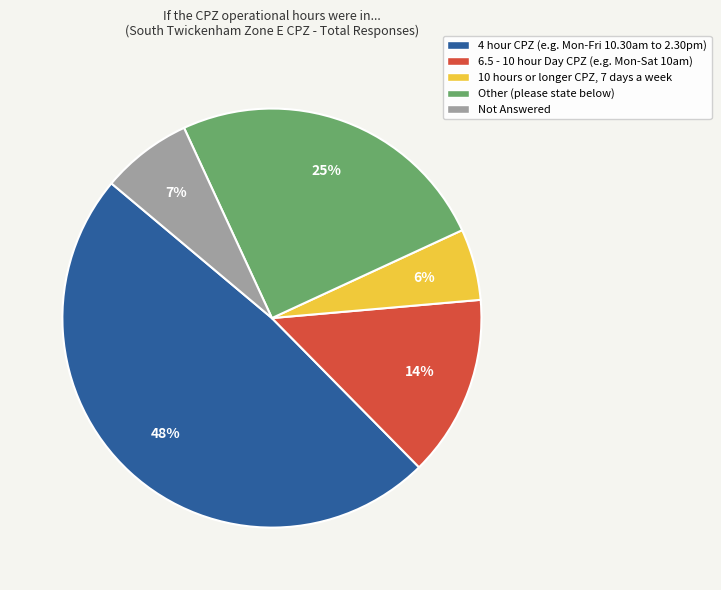

Which has a higher value, Not Answered or 4 hour CPZ (e.g. Mon-Fri 10.30am to 2.30pm)?

4 hour CPZ (e.g. Mon-Fri 10.30am to 2.30pm)